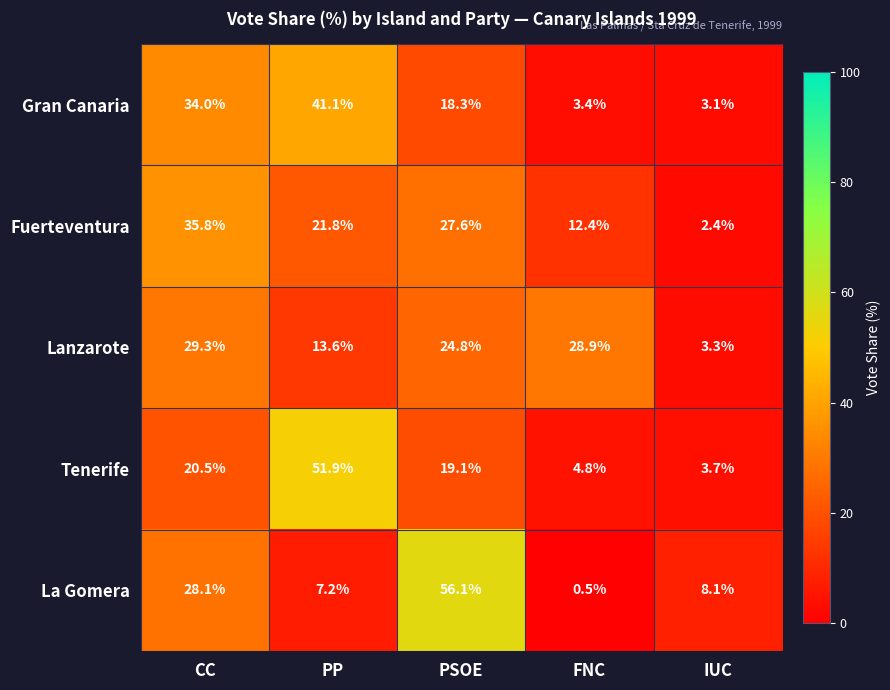

The value of Tenerife at PP is 32.3. True or false?

False